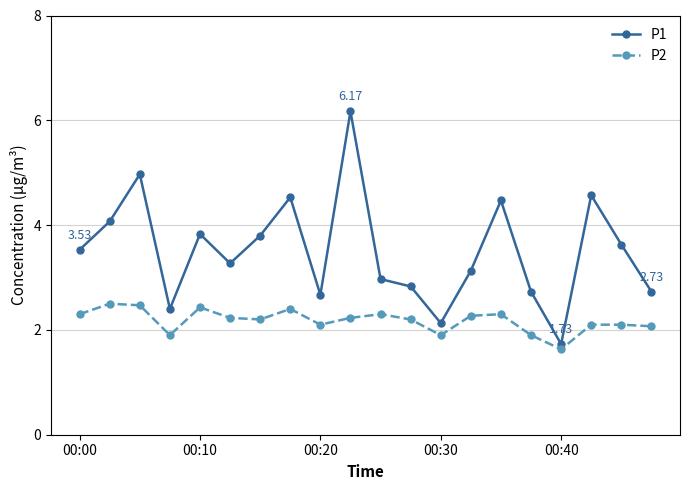

Rank the series by their maximum value, from lowest to highest.

P2, P1